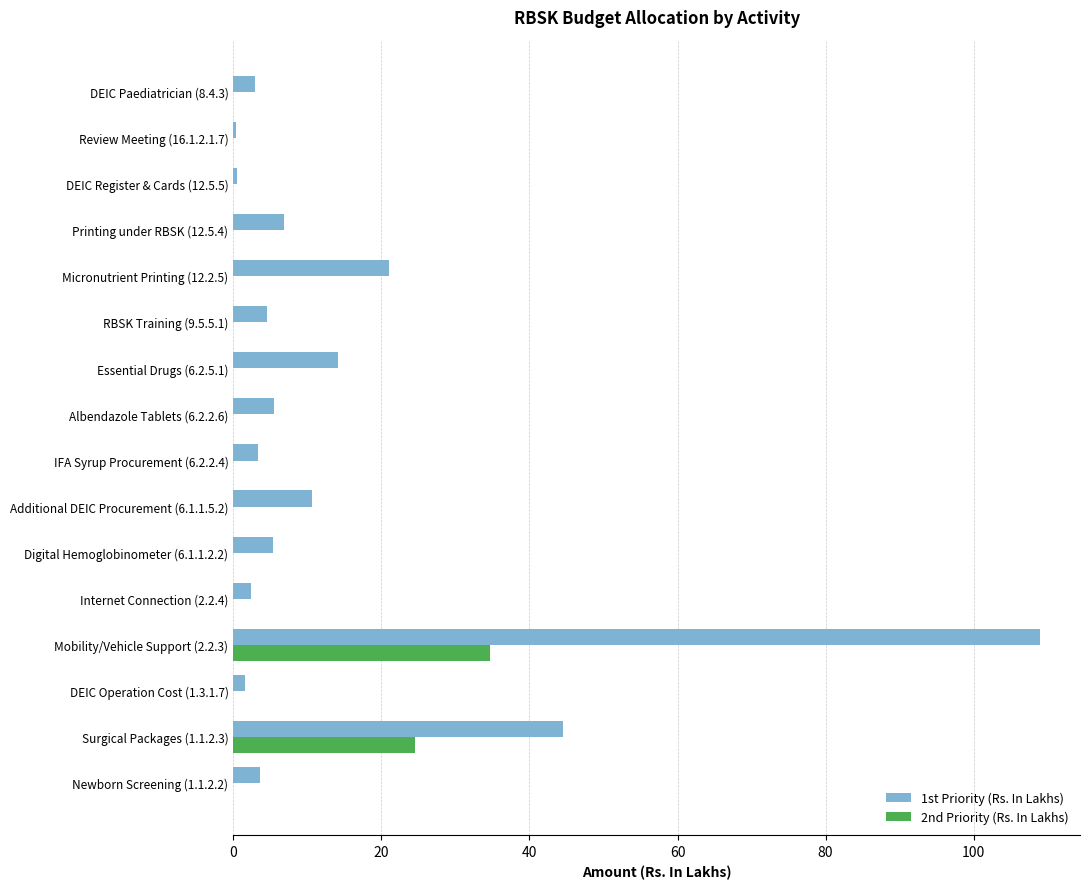

What are all the series names shown in the legend?

1st Priority (Rs. In Lakhs), 2nd Priority (Rs. In Lakhs)